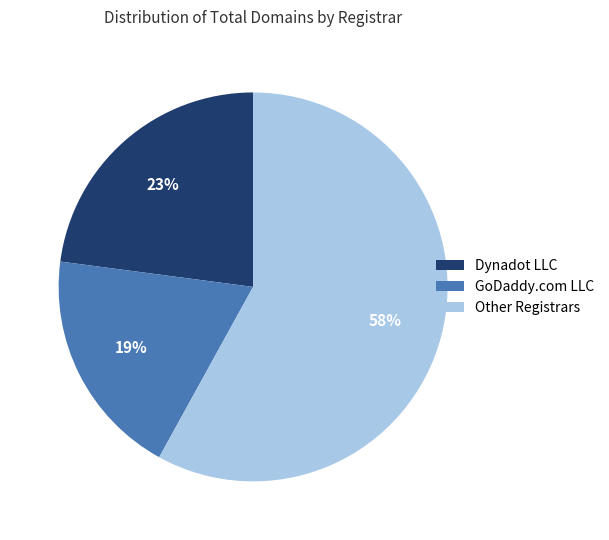

Which category has the smallest portion of the pie?

GoDaddy.com LLC